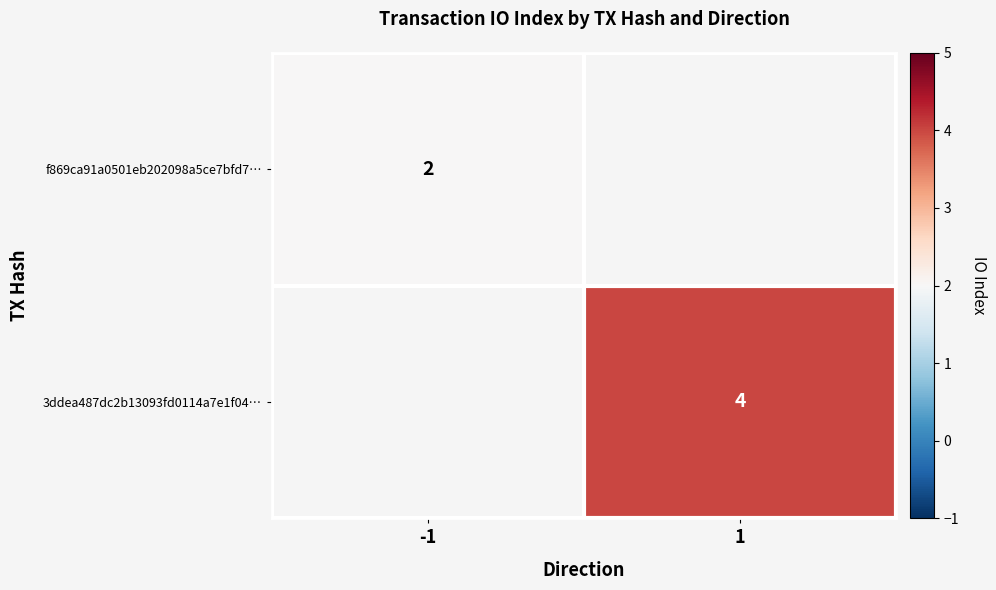

The value of f869ca91a0501eb202098a5ce7bfd7… at -1 is 2.6. True or false?

False